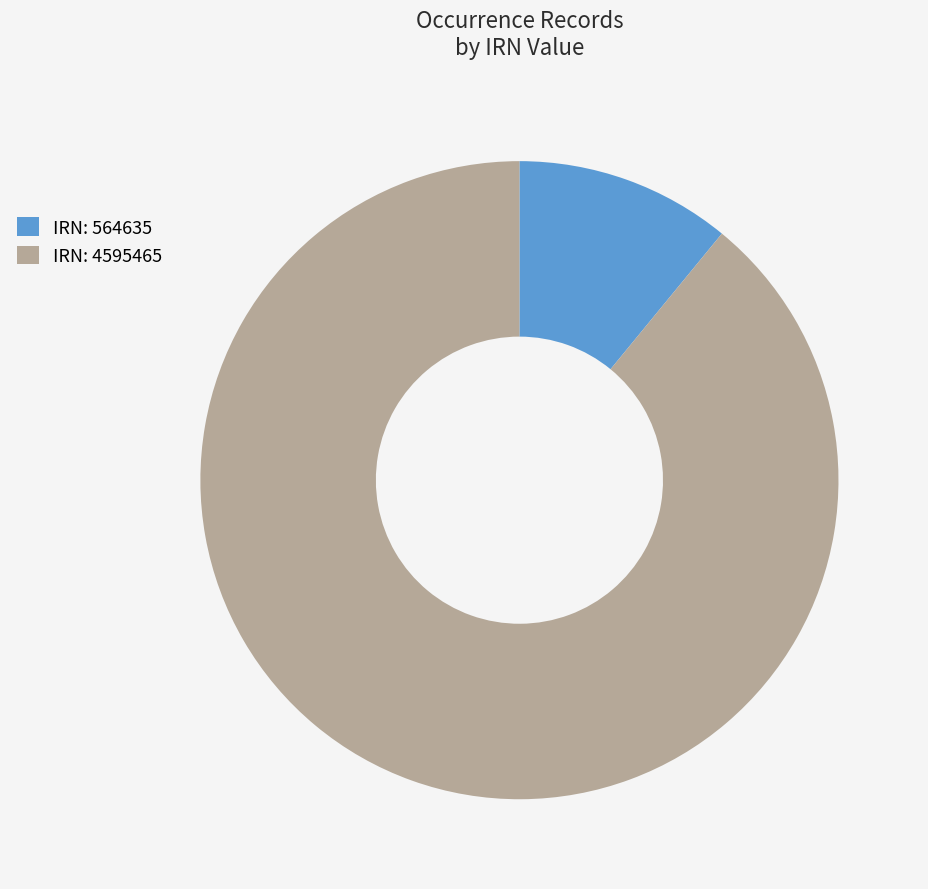

Count the number of slices in the pie.

2